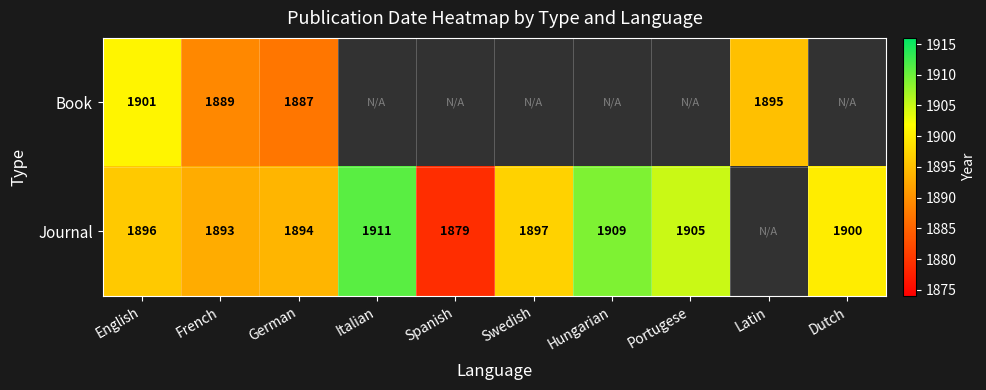

At how many categories does at least one series exceed 1909?

1